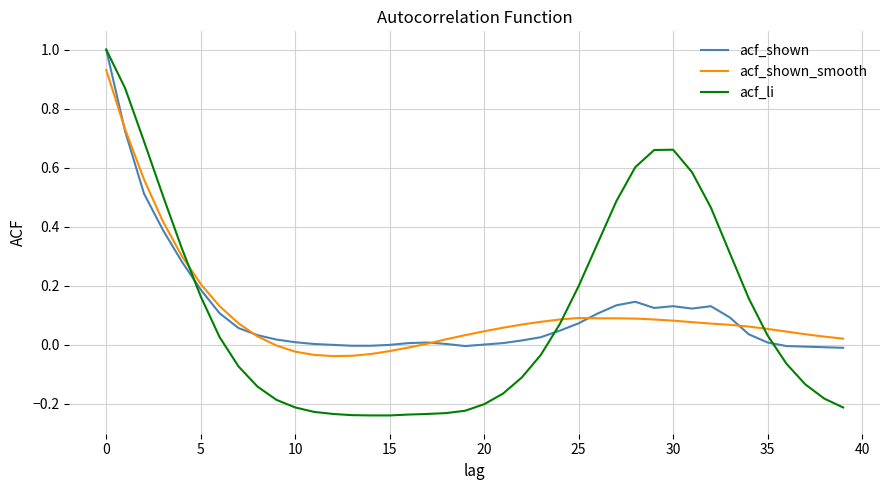

Which series has the largest range (max minus min)?

acf_li